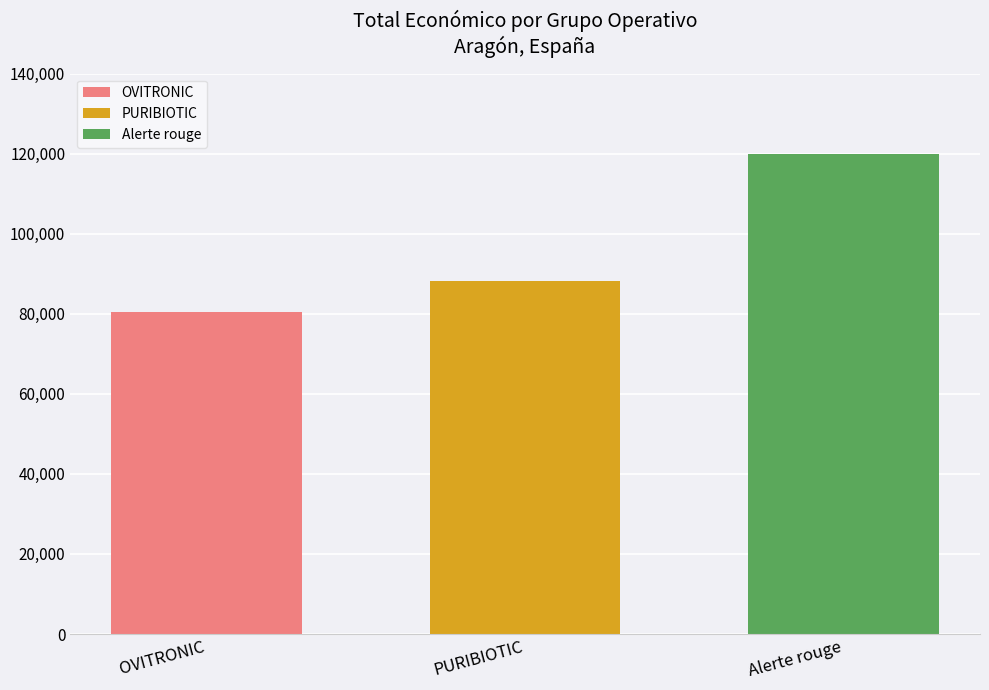

What is the minimum value for OVITRONIC?

80498